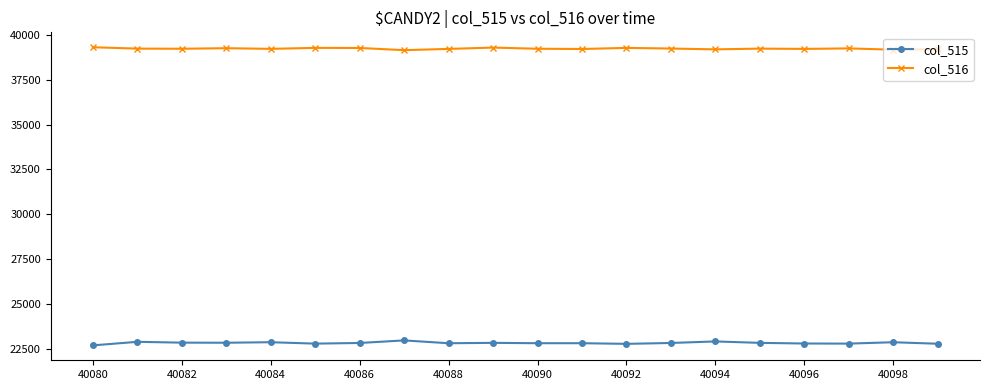

True or false: col_516 has more than 0 interior local peaks.

True